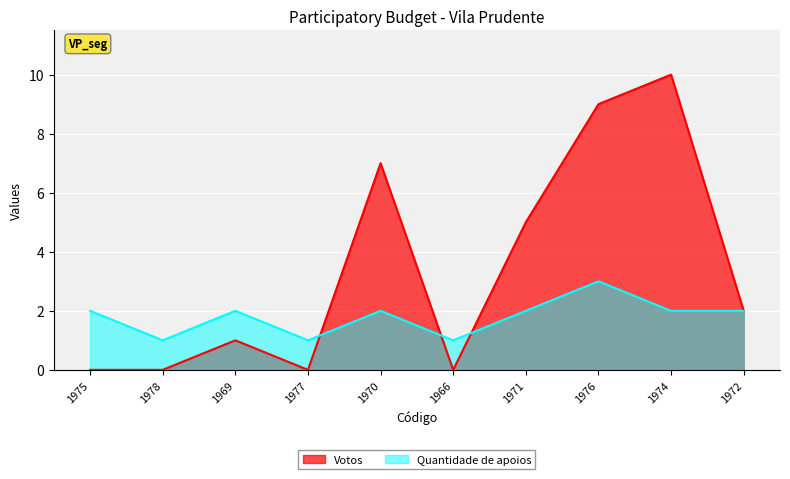

What is the spread (max minus min) of values at 1977?

1